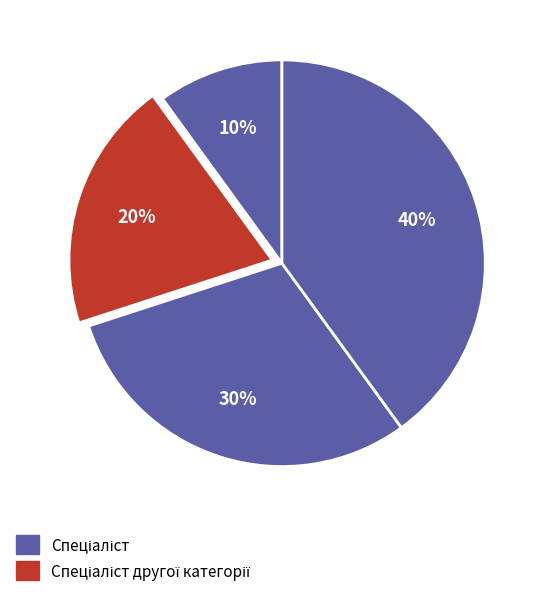

How many slices are in this pie chart?

4